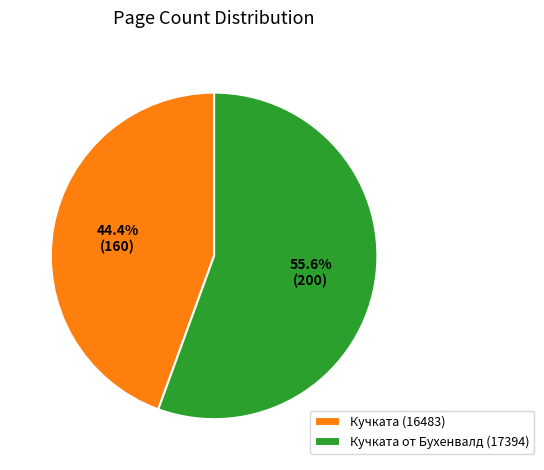

Is there a majority slice in this chart?

Yes